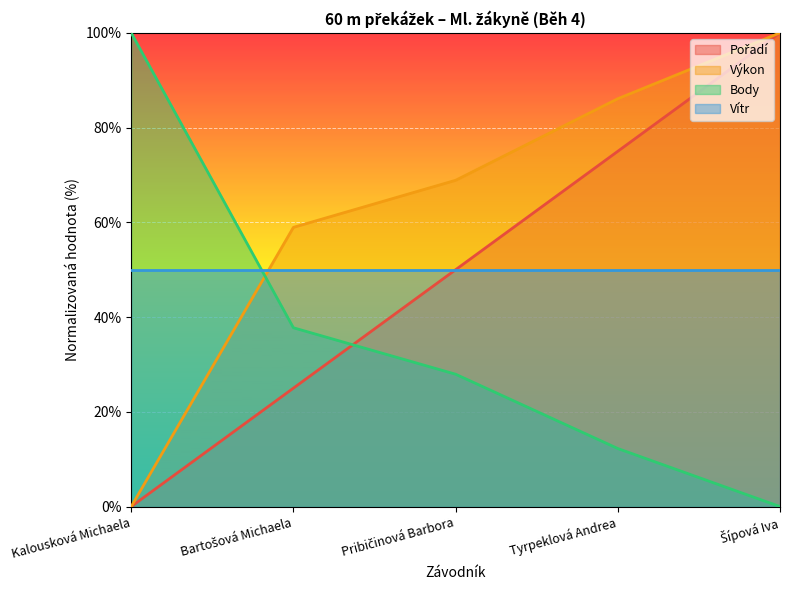

What position from the left is Tyrpeklová Andrea?

4